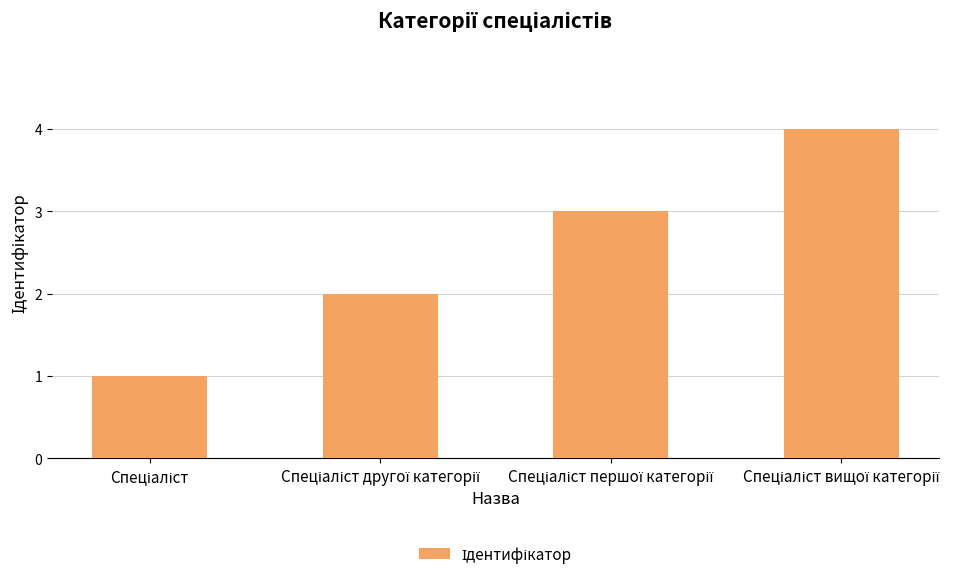

What is the maximum value shown in the chart?

4